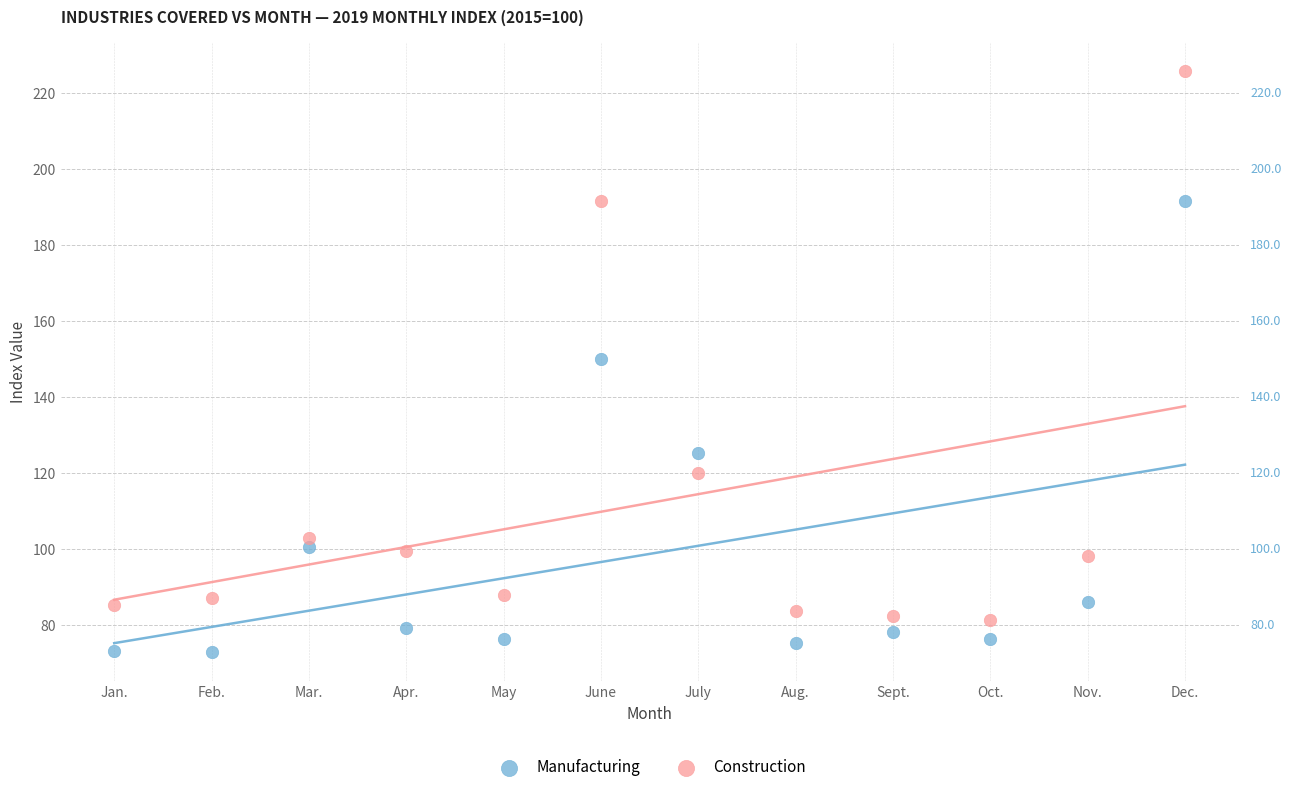

Which series has the widest spread of Y values?

Construction